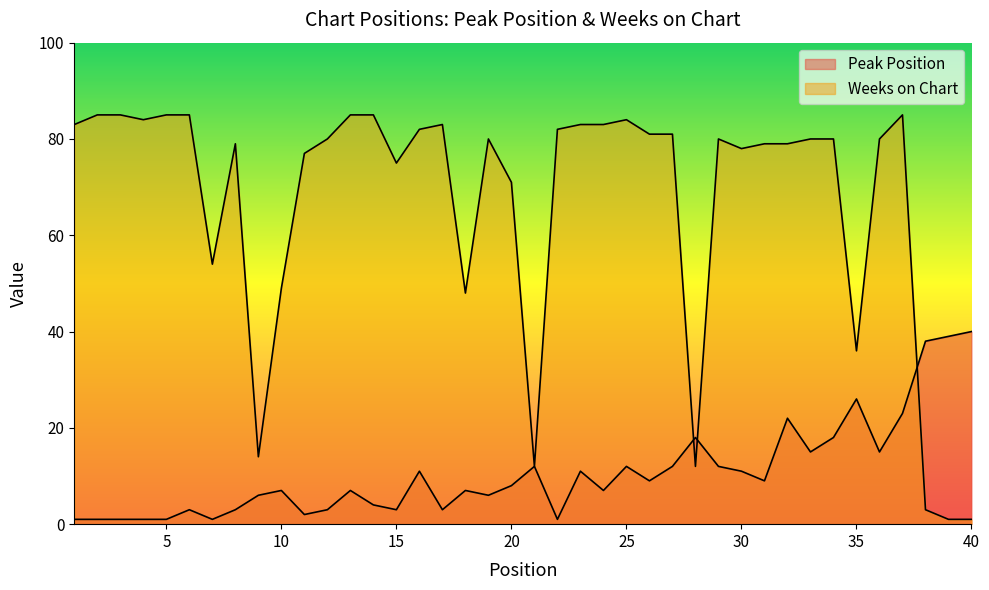

Where does the Peak Position series first go above 8?

16